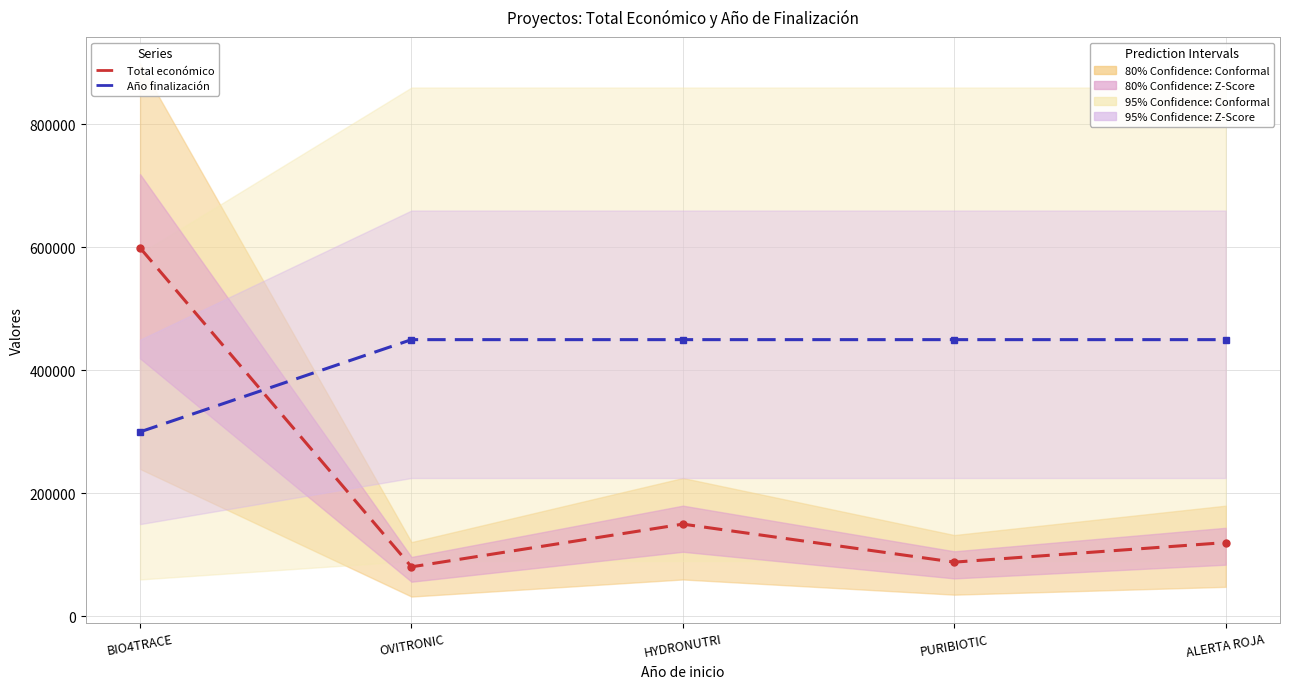

Is it true that Total económico equals 88160 at PURIBIOTIC?

True